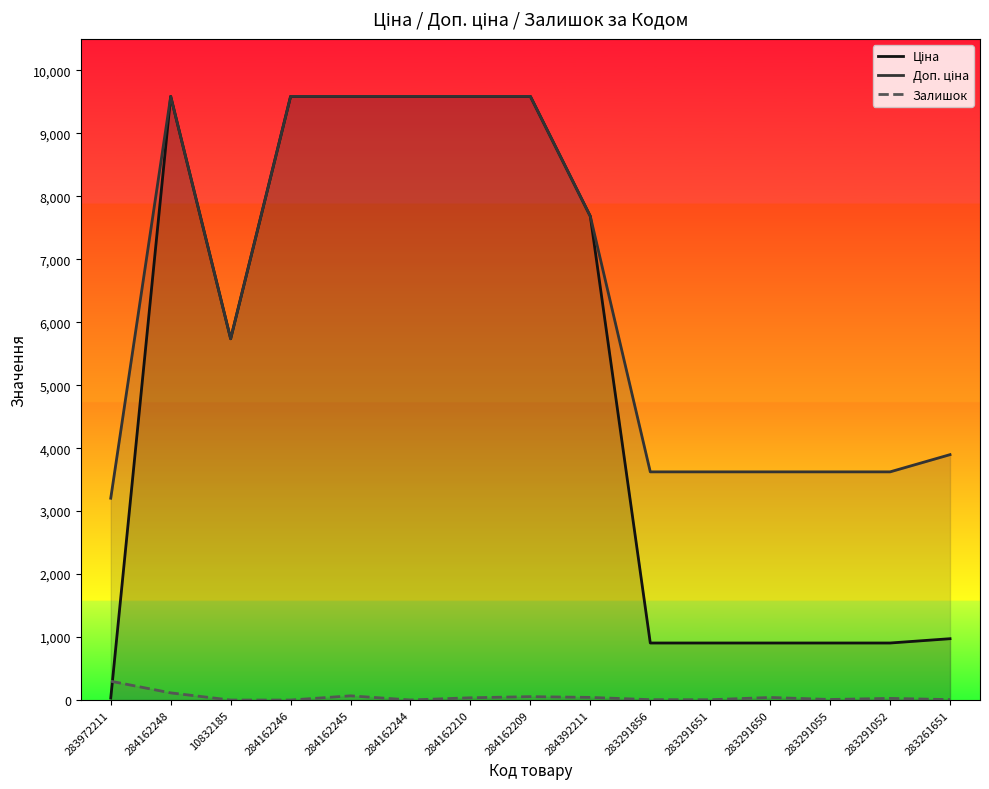

List the labels in order of Залишок value, largest first.

283972211, 284162248, 284162245, 284162209, 284392211, 283291650, 284162210, 283291052, 283291055, 283261651, 283291856, 283291651, 284162244, 10832185, 284162246